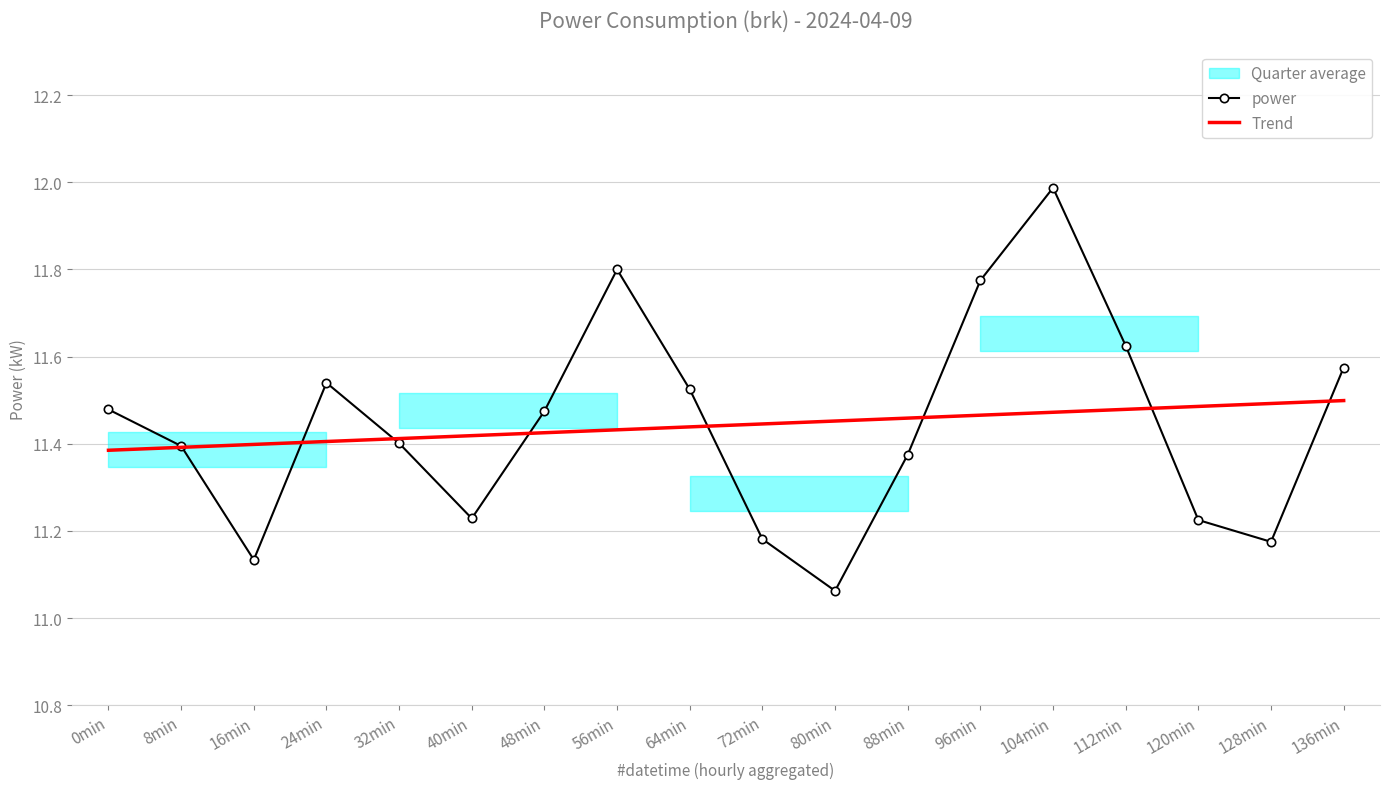

Between 56min and 72min, which is larger?

56min